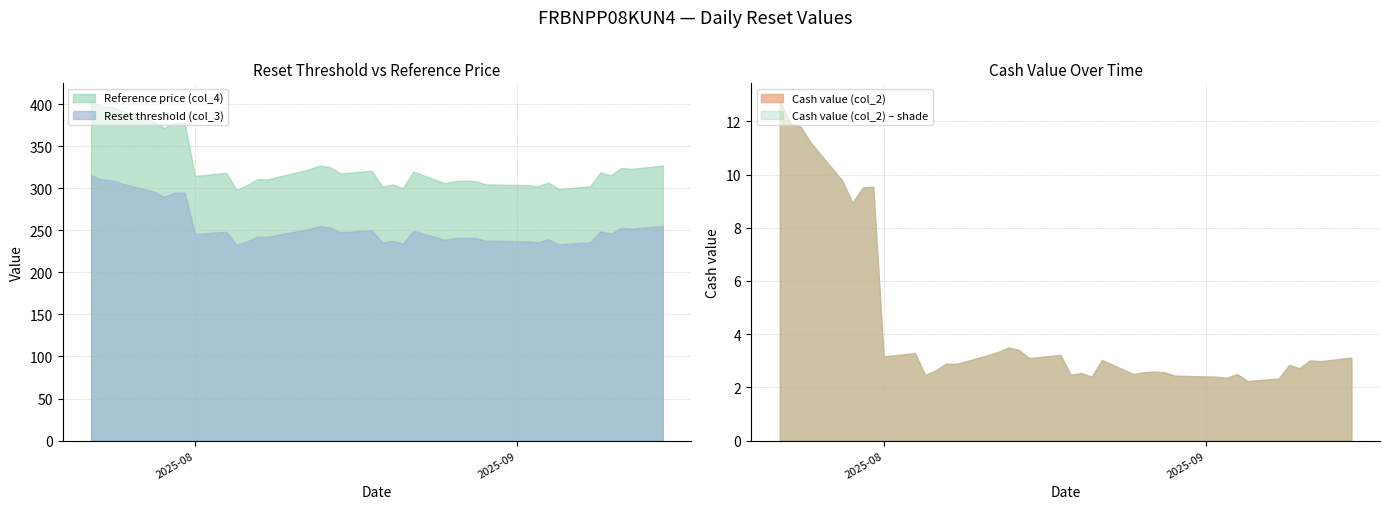

Count the number of data series in this chart.

3